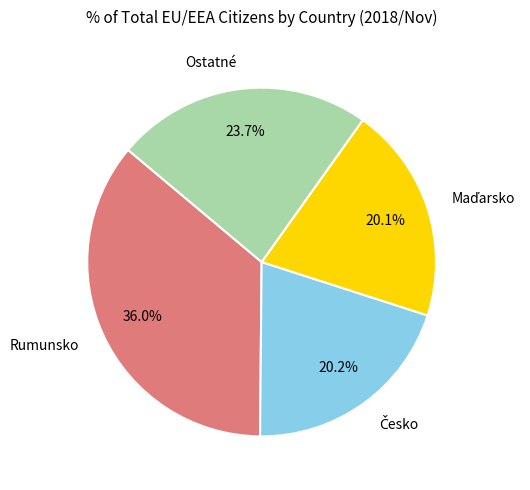

Does Rumunsko account for over 50% of the chart?

No